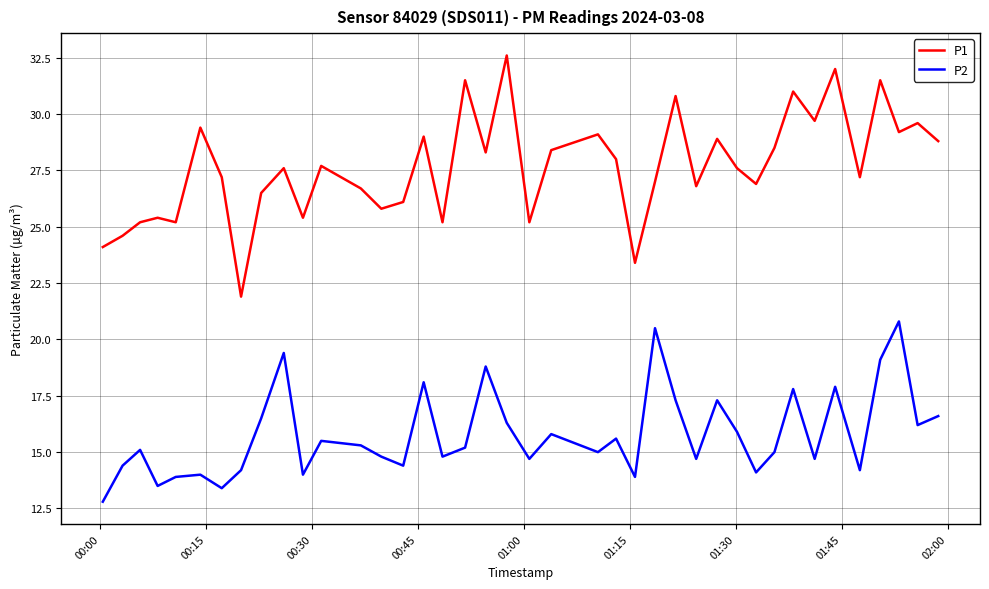

What is the difference between the maximum and minimum values in the P1 series?

10.7